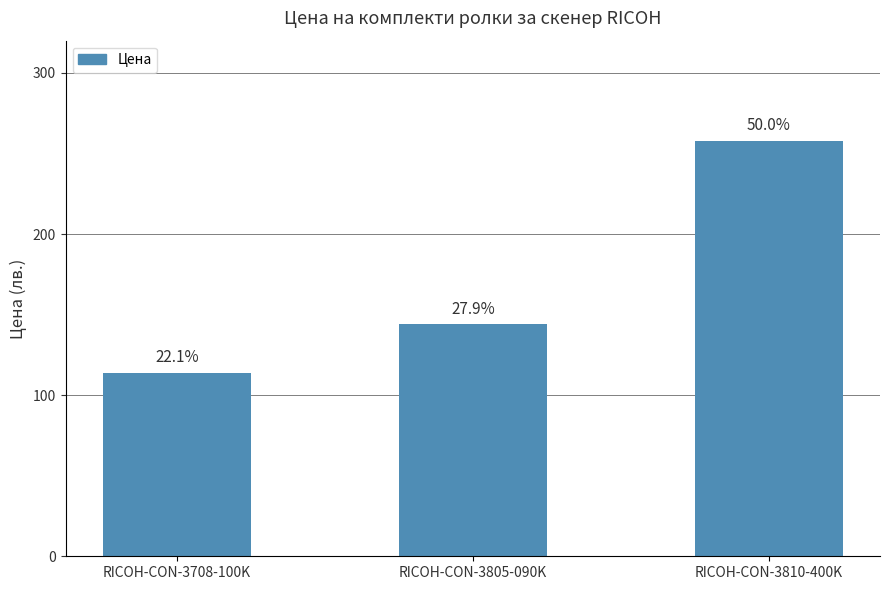

What is the minimum value shown in the chart?

114